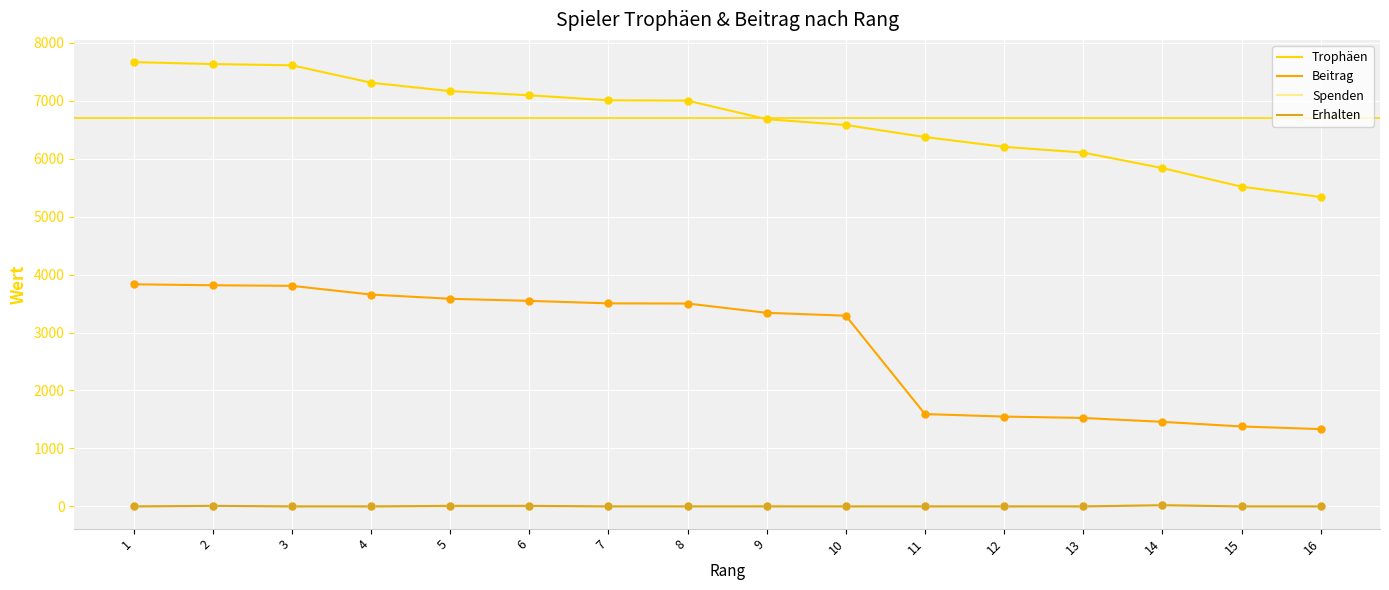

What are all the series names shown in the legend?

Trophäen, Beitrag, Spenden, Erhalten